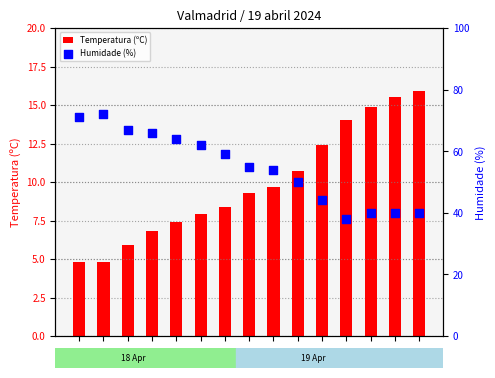

At how many categories does at least one series exceed 58?

7